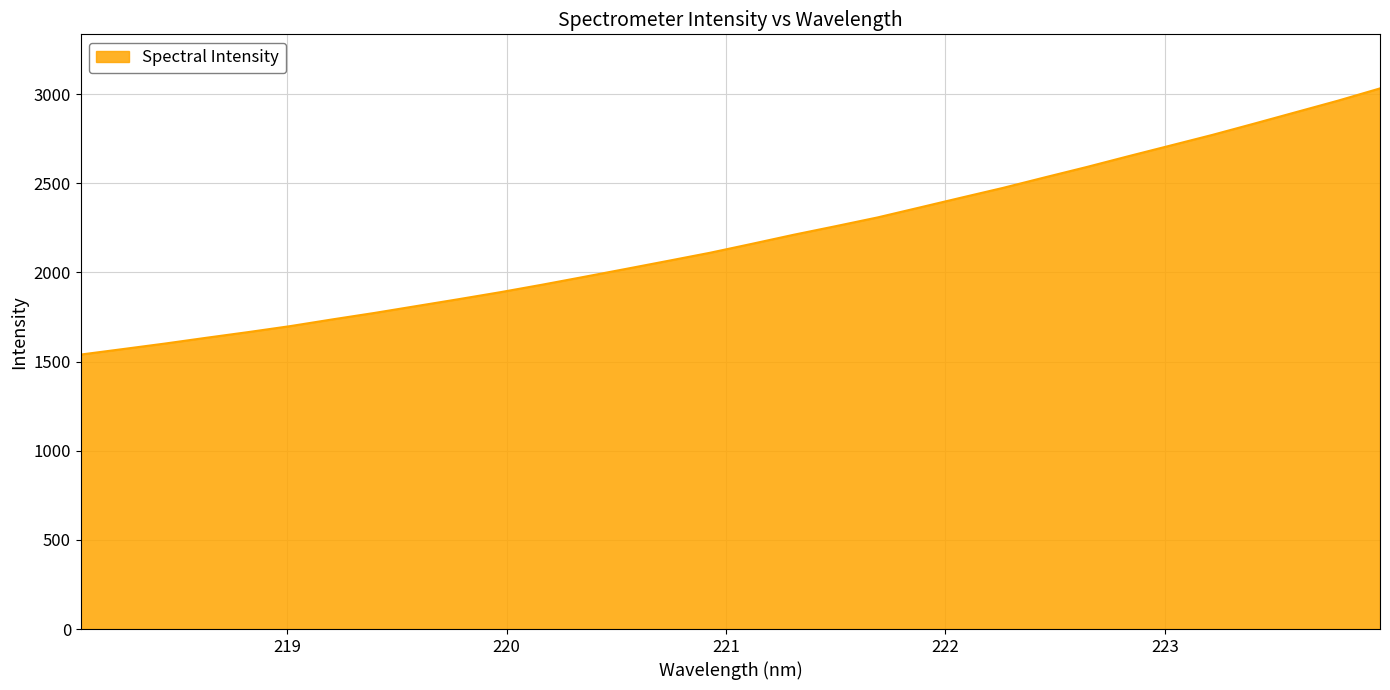

What is the difference between the maximum and minimum values?

1492.6